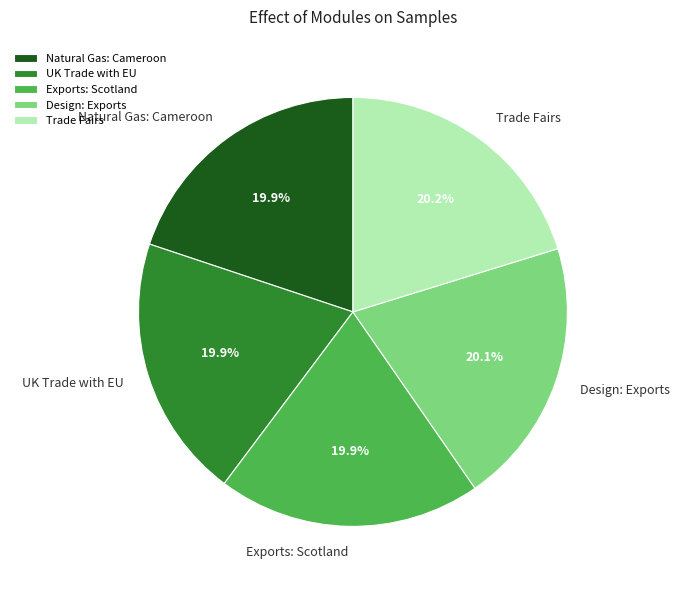

To the nearest percent, what is the combined percentage of Exports: Scotland and Design: Exports?

40%